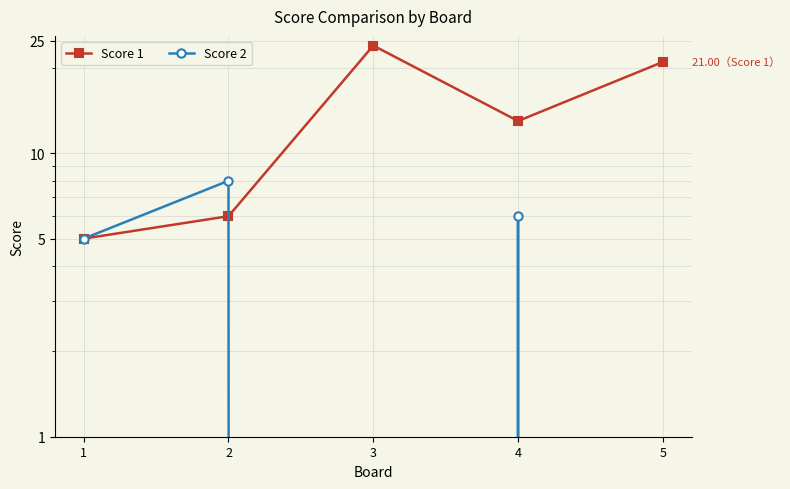

Where does the Score 2 series first go above 5?

2